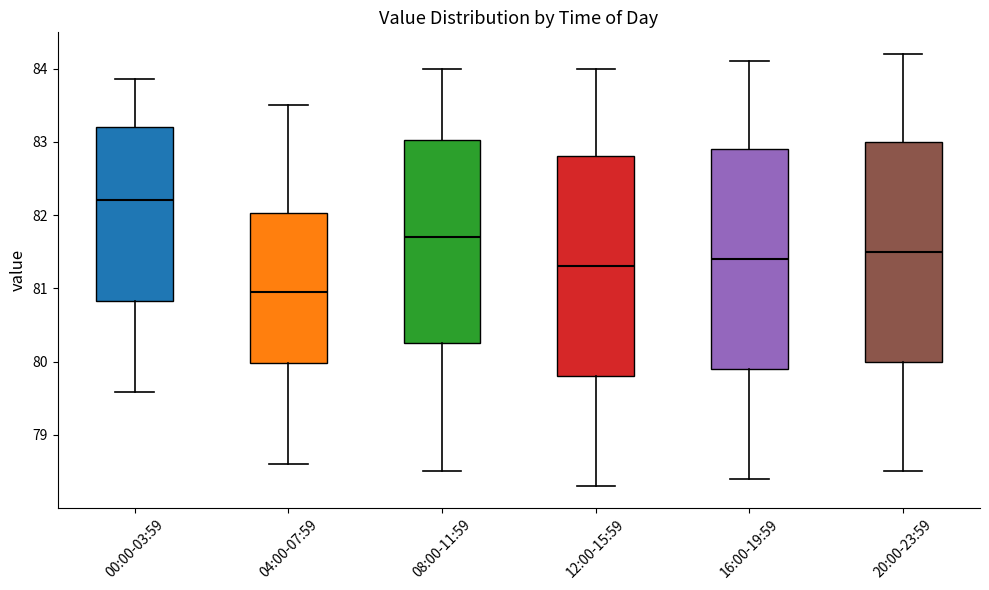

Where does the upper whisker of the box for 20:00-23:59 end on the y-axis? The values are not printed on the chart, so give them approximately, as read against the axis.

84.2